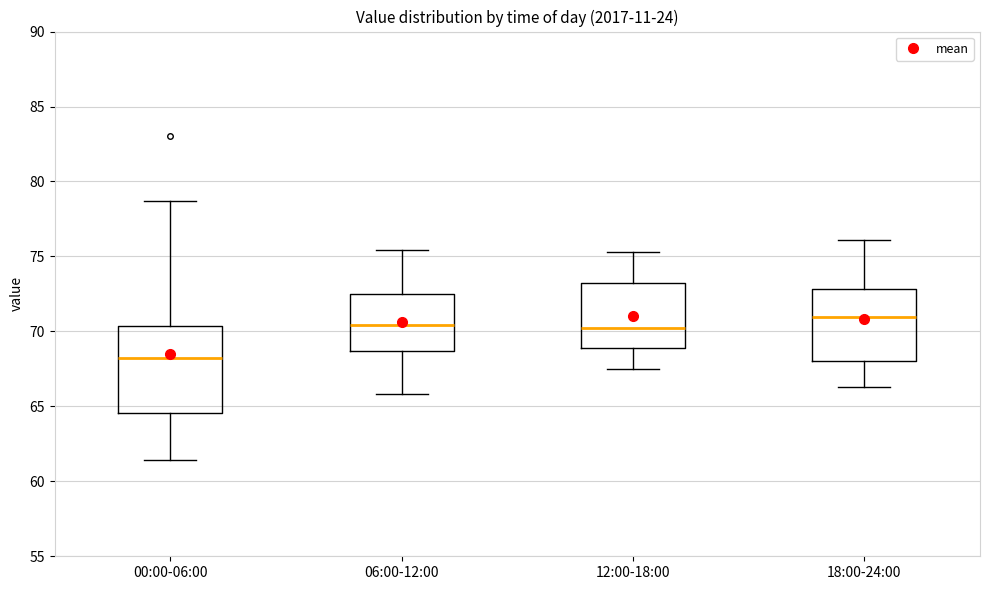

Which box's median line is the highest?

18:00-24:00